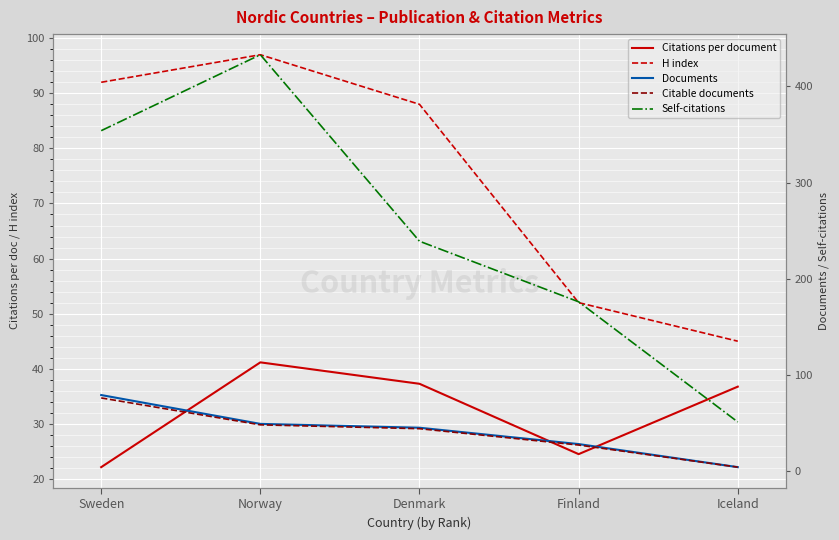

Reading left to right, extract all data points from this chart.

Citations per document: 22.1	41.2	37.3	24.5	36.8
H index: 92.0	97.0	88.0	52.0	45.0
Documents: 79.0	49.0	45.0	28.0	4.0
Citable documents: 76.0	48.0	44.0	27.0	4.0
Self-citations: 354.0	433.0	239.0	176.0	51.0